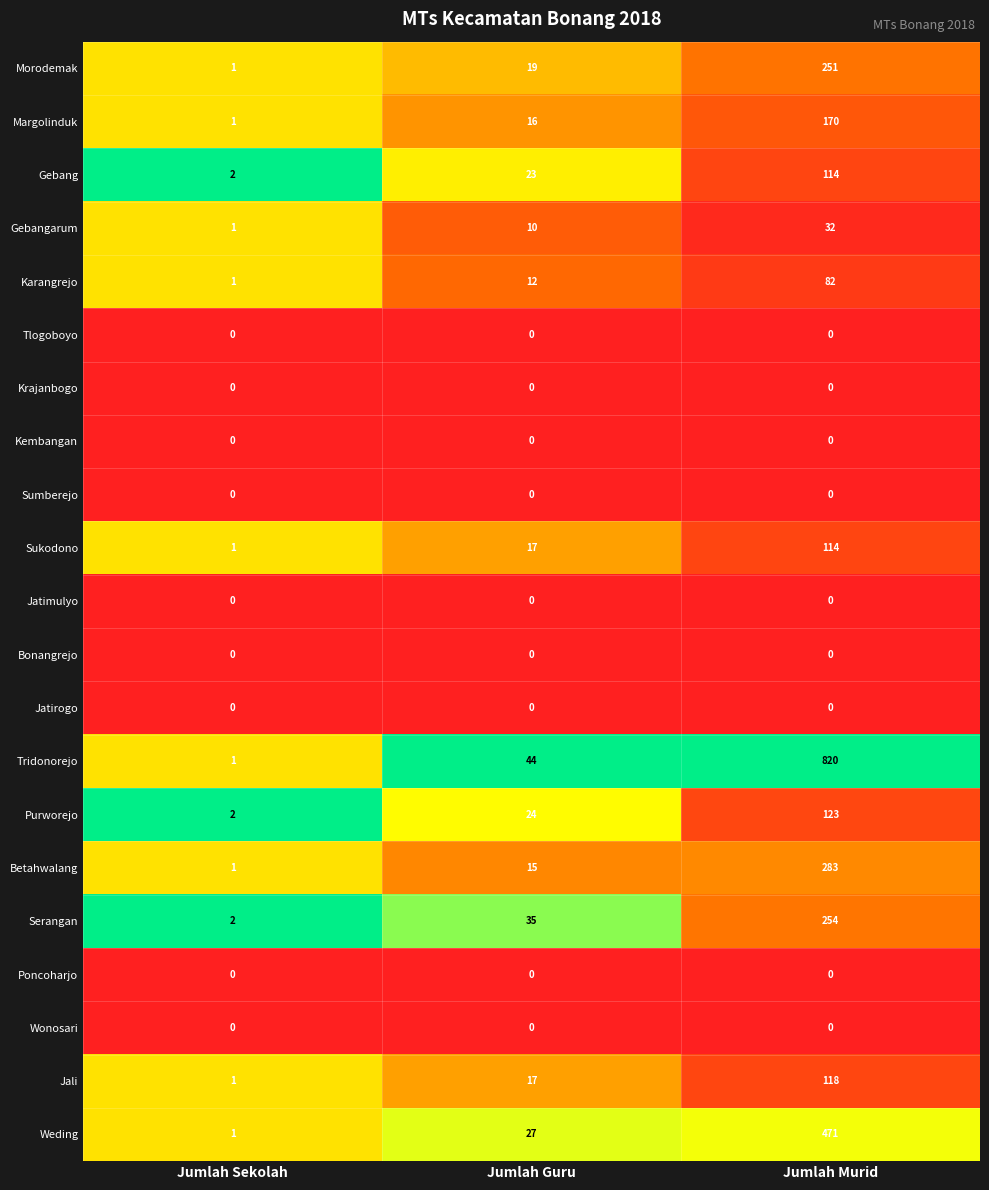

List the labels in order of Jali value, largest first.

Jumlah Murid, Jumlah Guru, Jumlah Sekolah